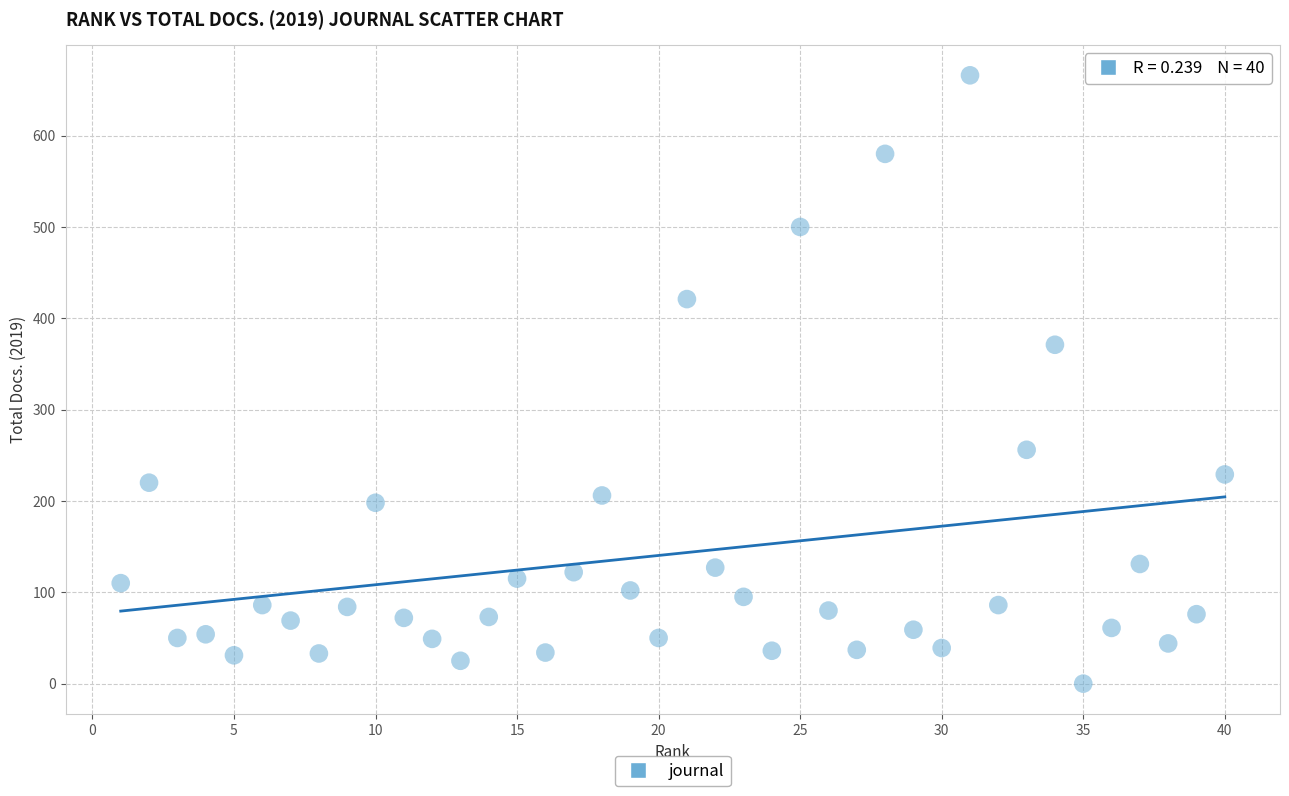

What is the range of X values (max minus min)?

39